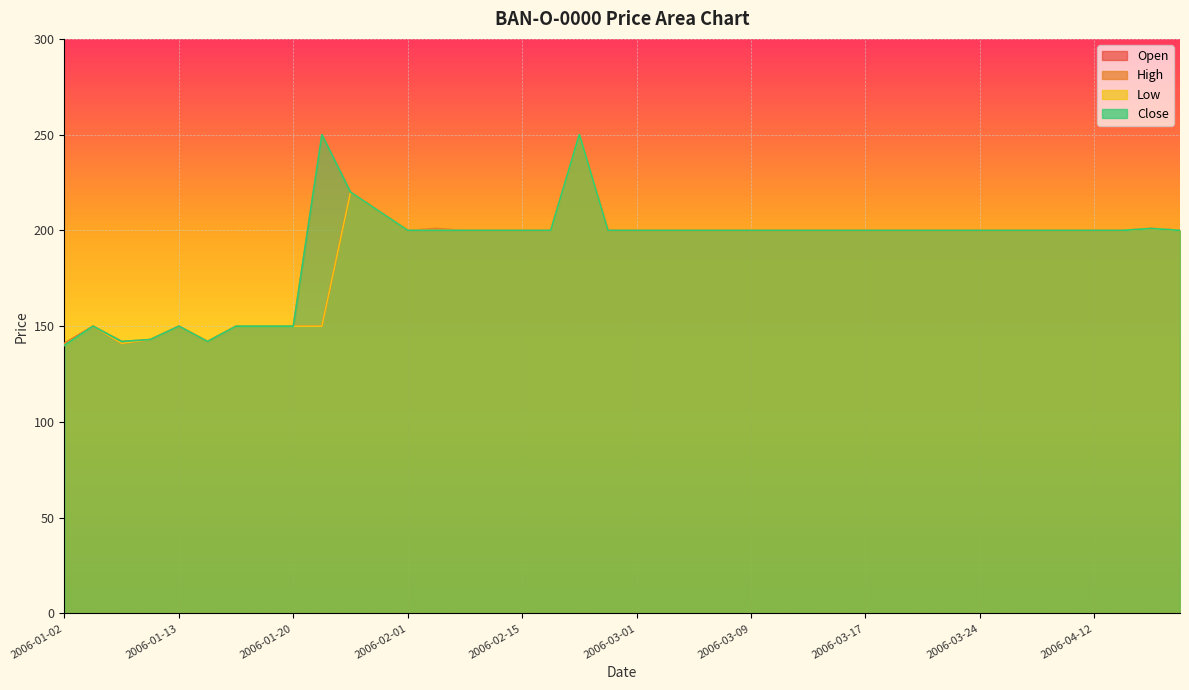

True or false: Close and Low intersect in this chart.

False